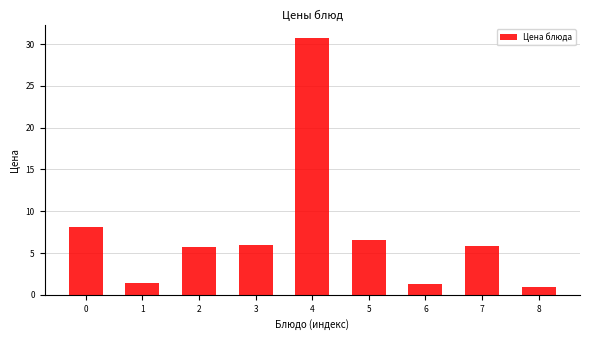

At which category does the chart reach its peak across all series?

4